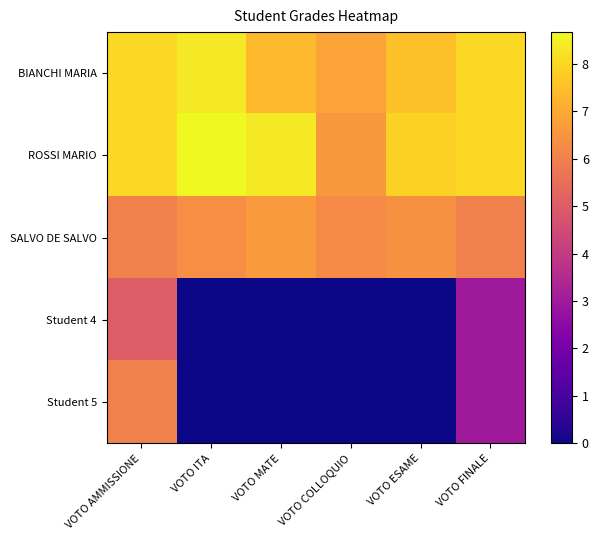

Which category has the highest value across all series?

VOTO ITA